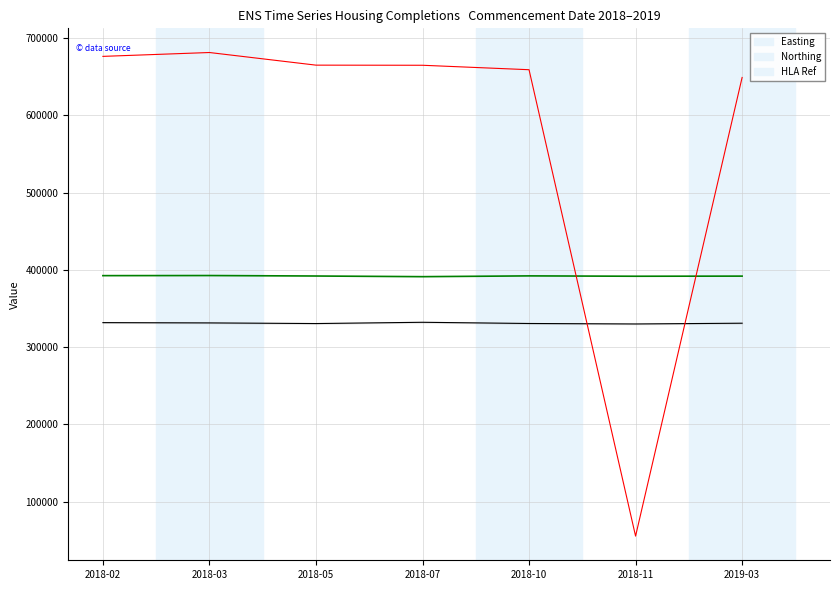

What is the difference between the HLA Ref values at 2018-10 and 2018-07?

5767